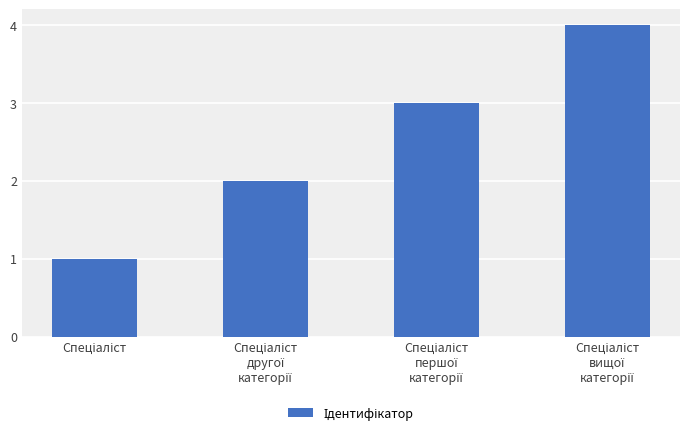

What is the sum of all values?

10